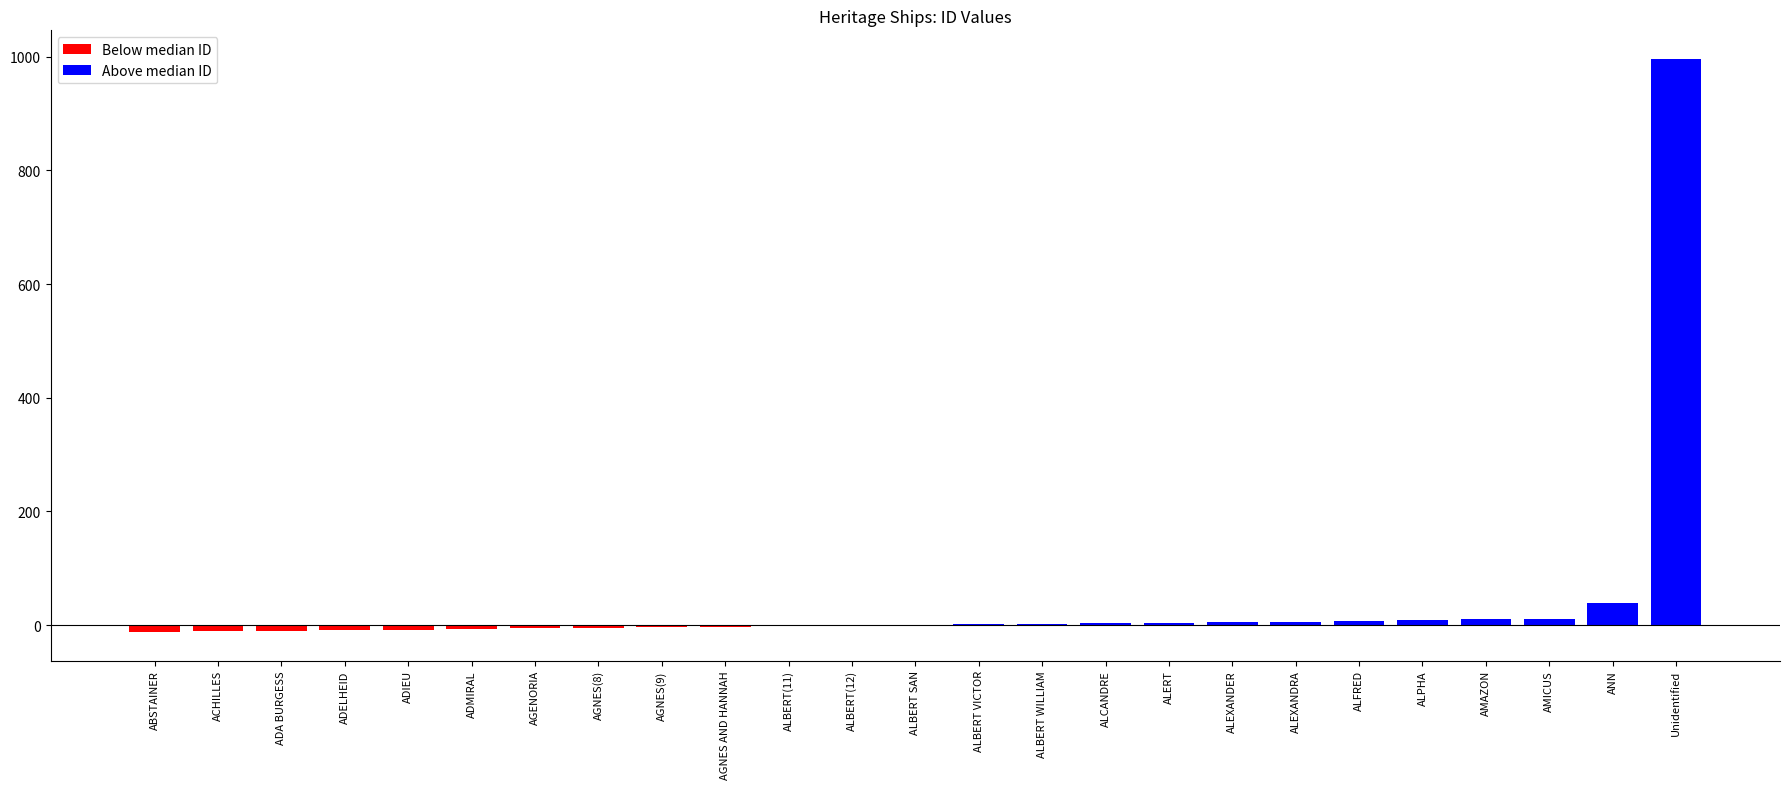

The chart shows a value of 18 at ALBERT(12). True or false?

False